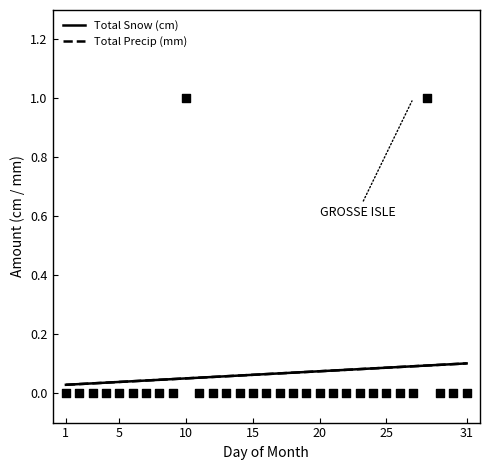

Is the value of Total Precip (mm) at 15 greater than the value of Total Snow (cm) at 03?

No